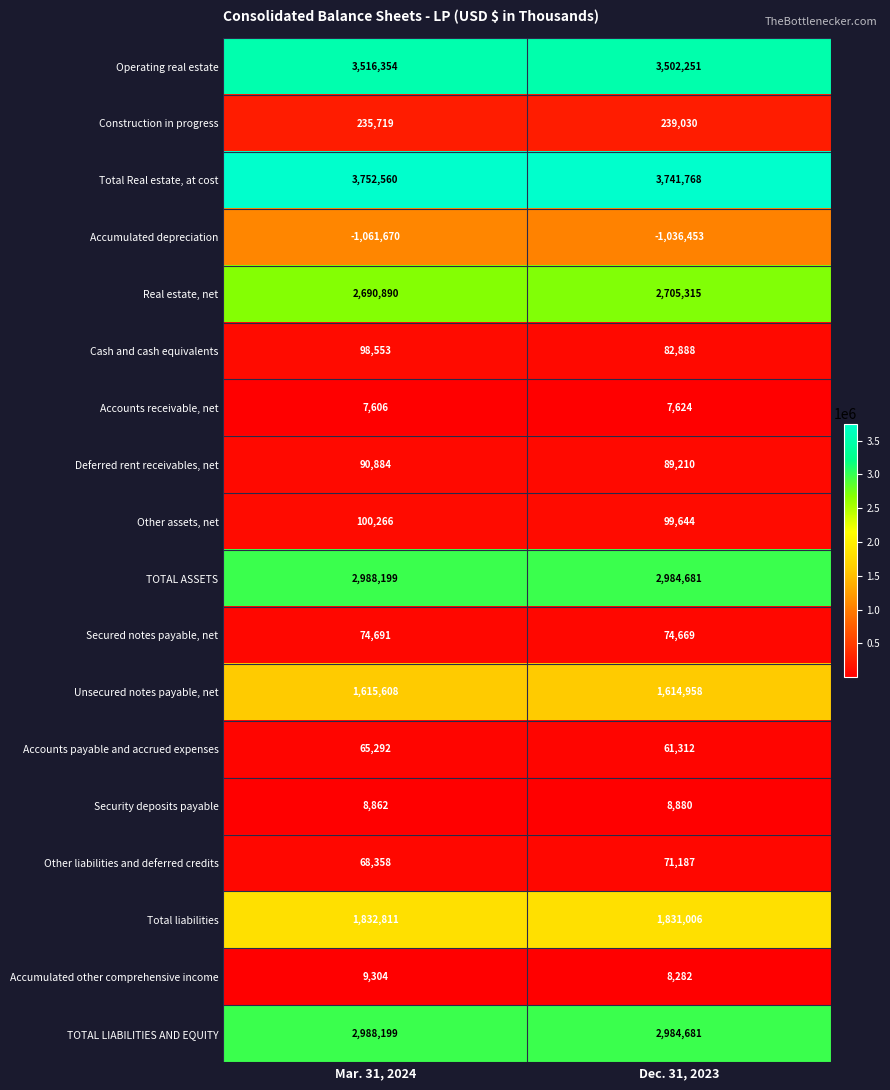

What is the approximate value of Security deposits payable at Dec. 31, 2023, to the nearest 5?

8880